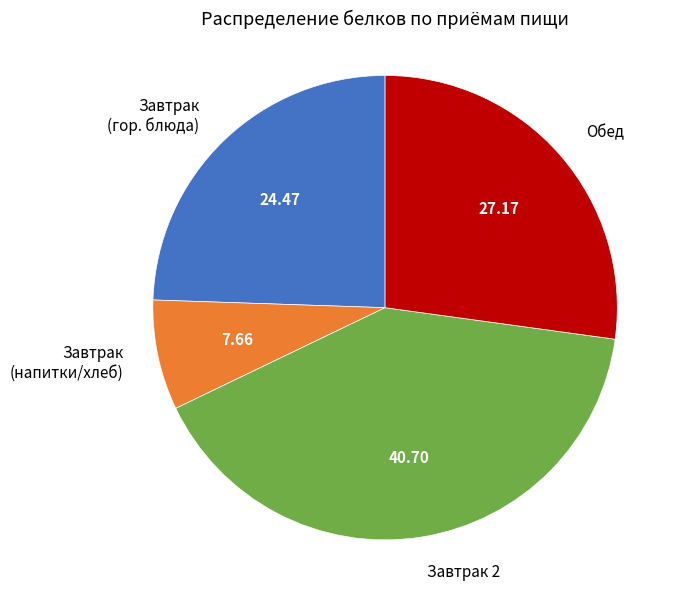

Which has a higher value, Обед or Завтрак (напитки/хлеб)?

Обед